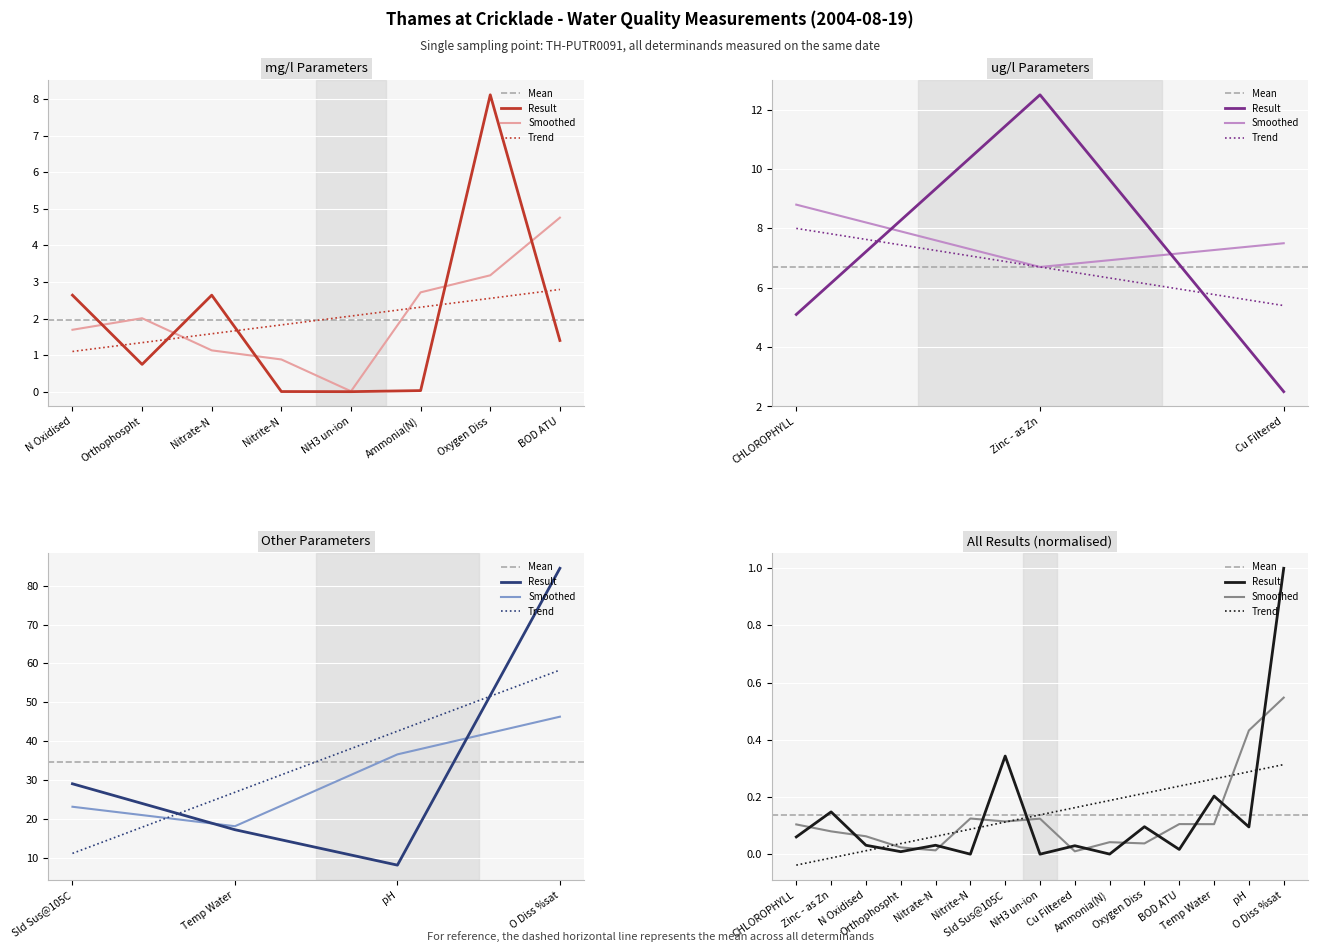

How many values exceed 0?

14